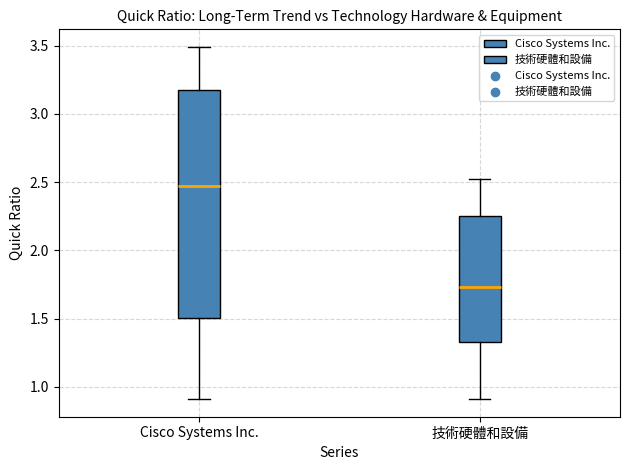

Reading left to right, transcribe this box plot: for each box, give where its median line is, the range the box spans, and where its two whiskers end, as read against the y-axis. The values are not printed on the chart, so give them approximately, as read against the axis.

Cisco Systems Inc.: median 2.45, box 1.50 to 3.20, whiskers 0.90 to 3.50
技術硬體和設備: median 1.75, box 1.35 to 2.25, whiskers 0.90 to 2.50